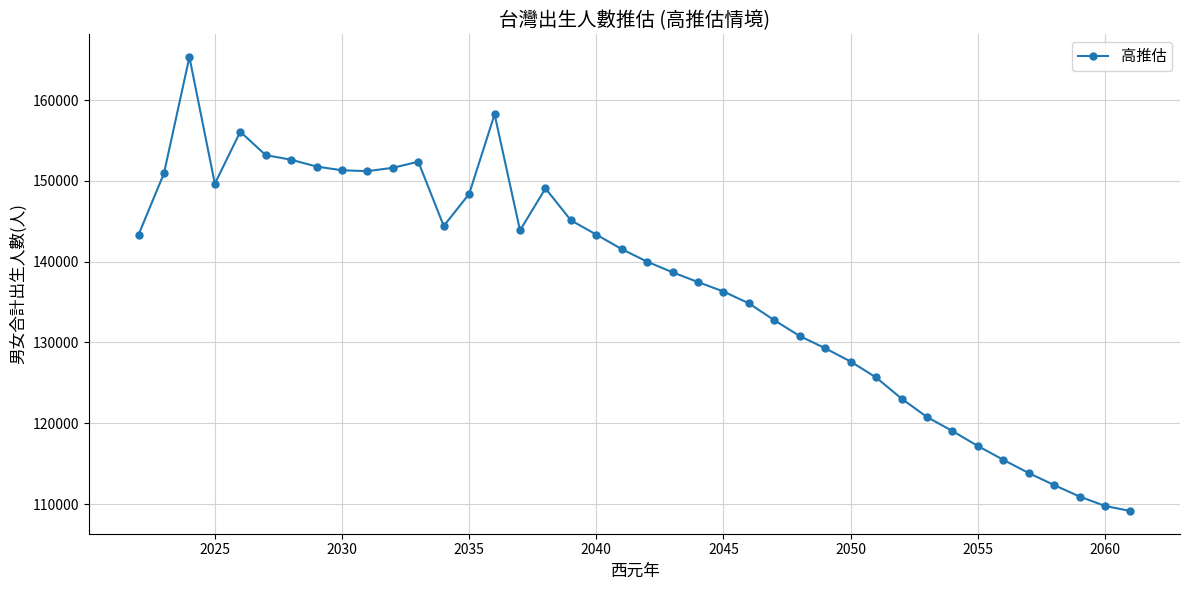

What is the greatest value displayed?

165322